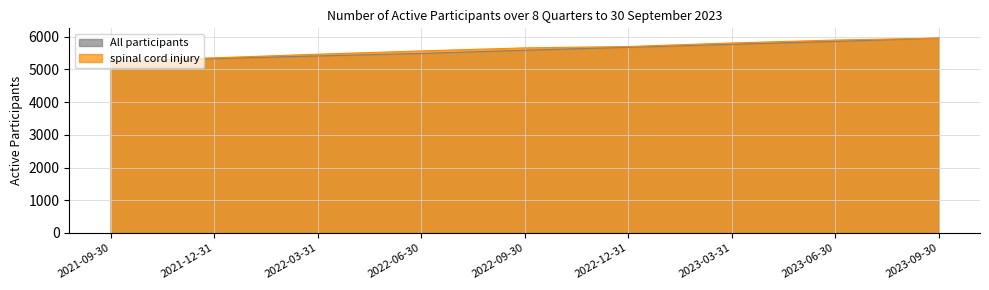

The value of All participants at 2023-09-30 is 5955.0. True or false?

True